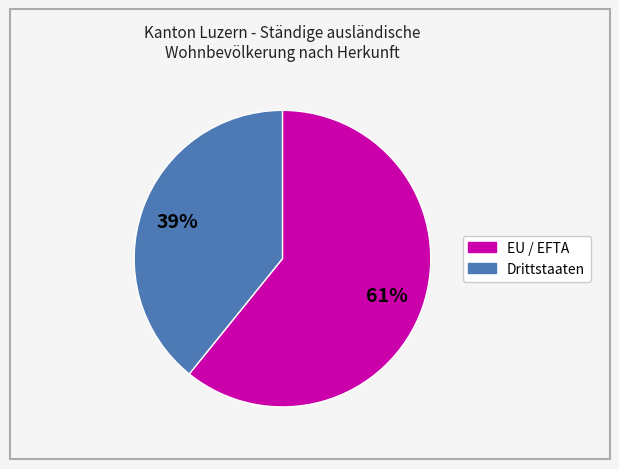

To the nearest percent, what is the difference between the largest and smallest slice percentages?

22%